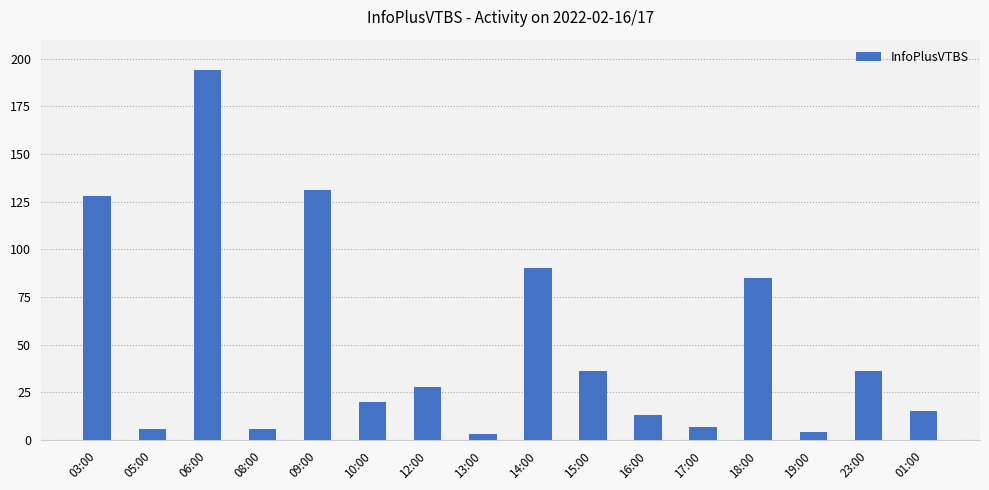

Which label corresponds to the largest value in the chart?

06:00